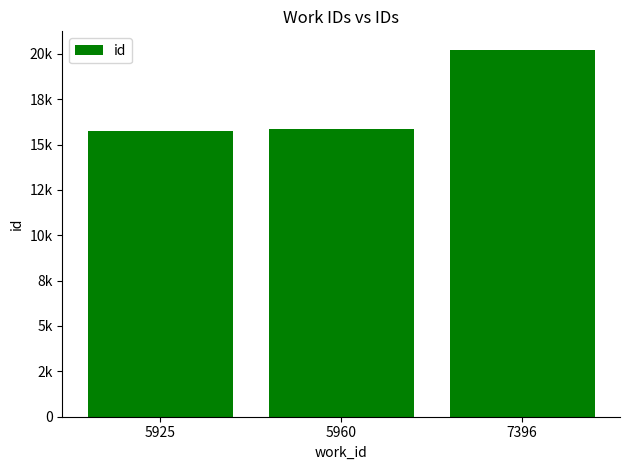

What is the sum of the values at 5925 and 5960?

31607